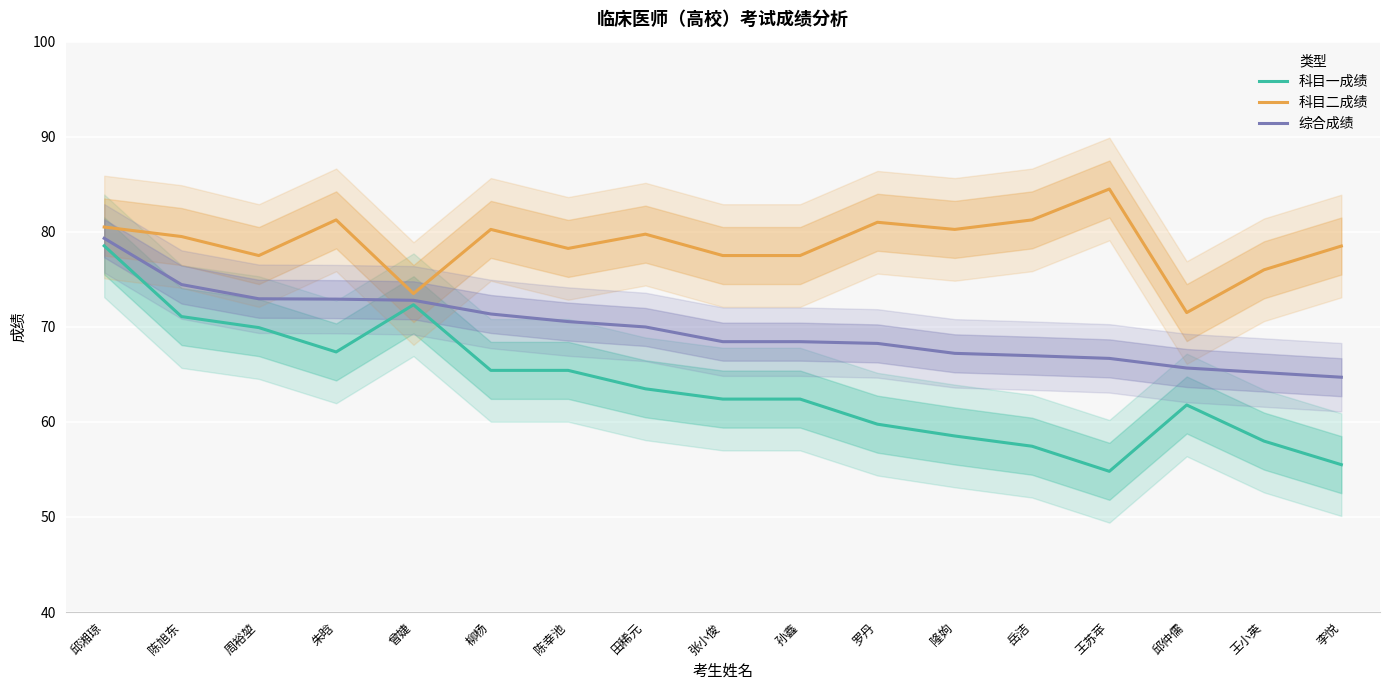

What are all the series names shown in the legend?

科目一成绩, 科目二成绩, 综合成绩